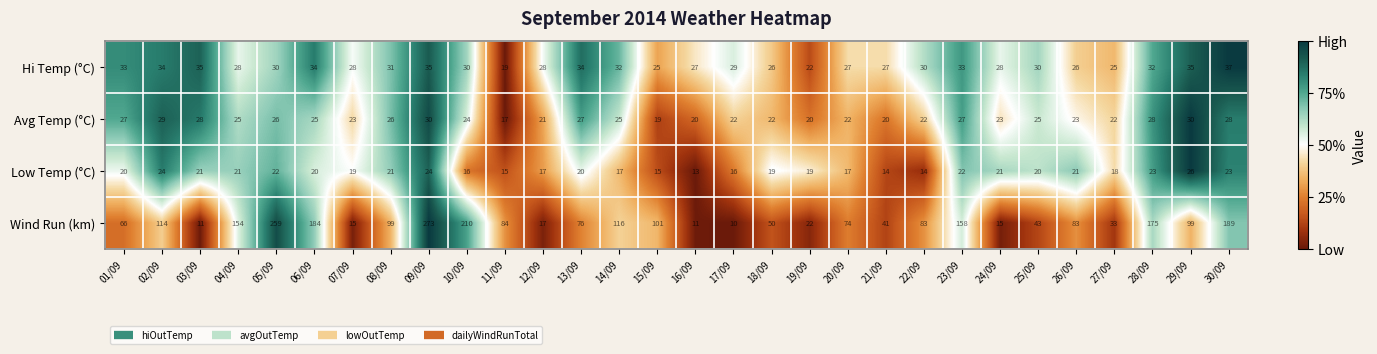

Rank the series at 07/09 from highest to lowest value.

Hi Temp (°C), Avg Temp (°C), Low Temp (°C), Wind Run (km)